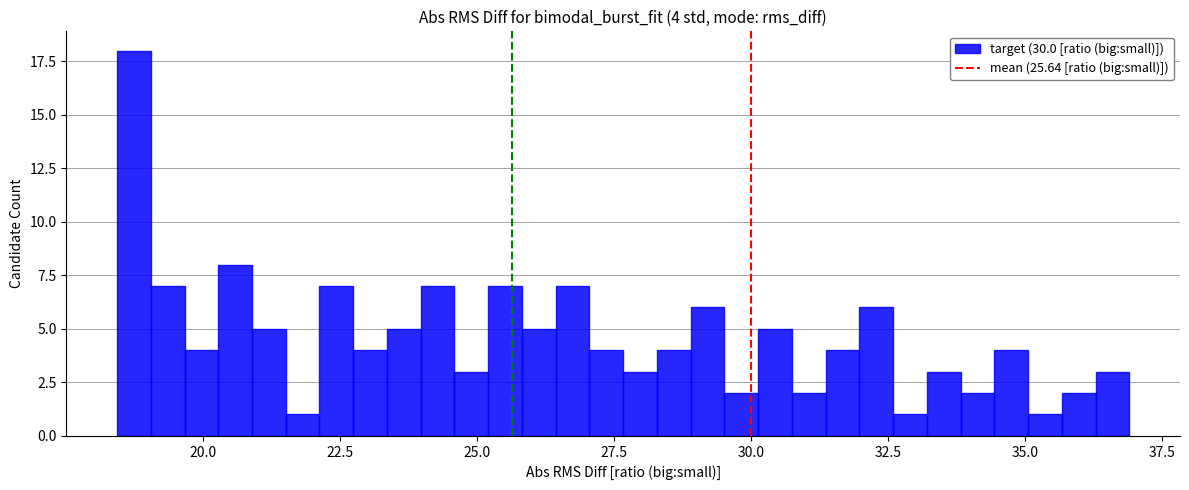

Read against the x-axis, roughly where is the centre of the tallest bar?

18.5